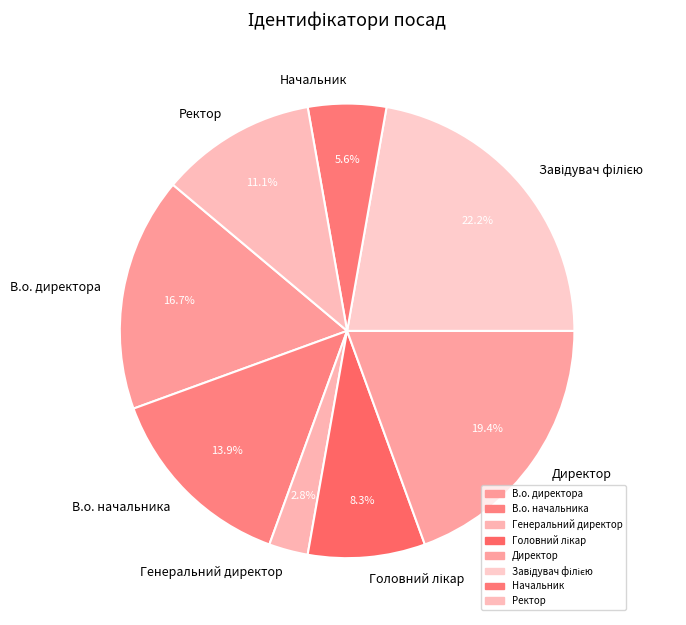

What percentage is the В.о. директора slice, to the nearest percent?

17%